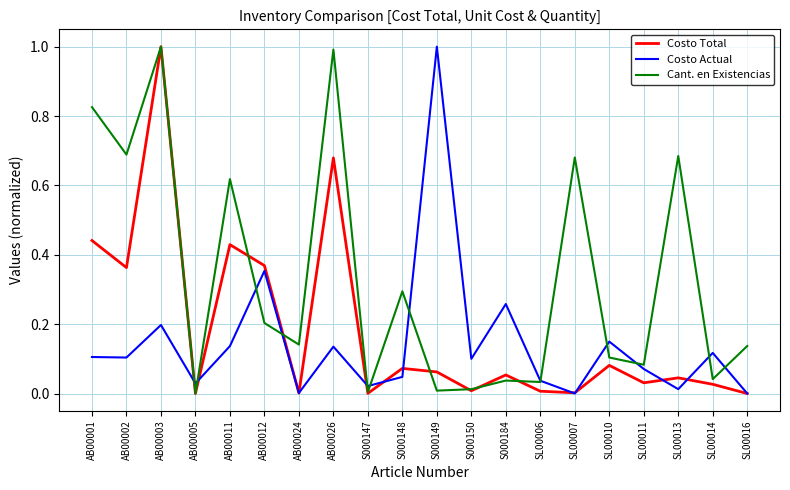

At which category is the sum across all series the highest?

AB00003